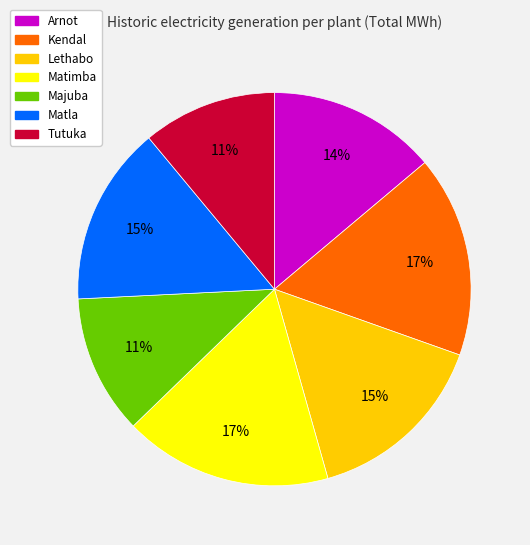

Combined, do Tutuka and Lethabo account for over 50%?

No